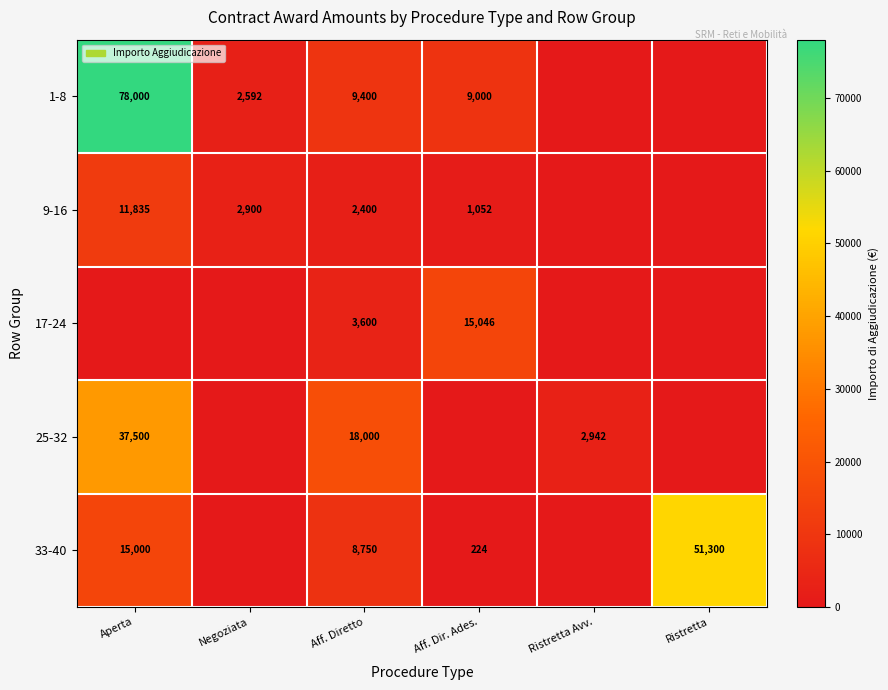

The value of 1-8 at Aff. Dir. Ades. is 13963. True or false?

False